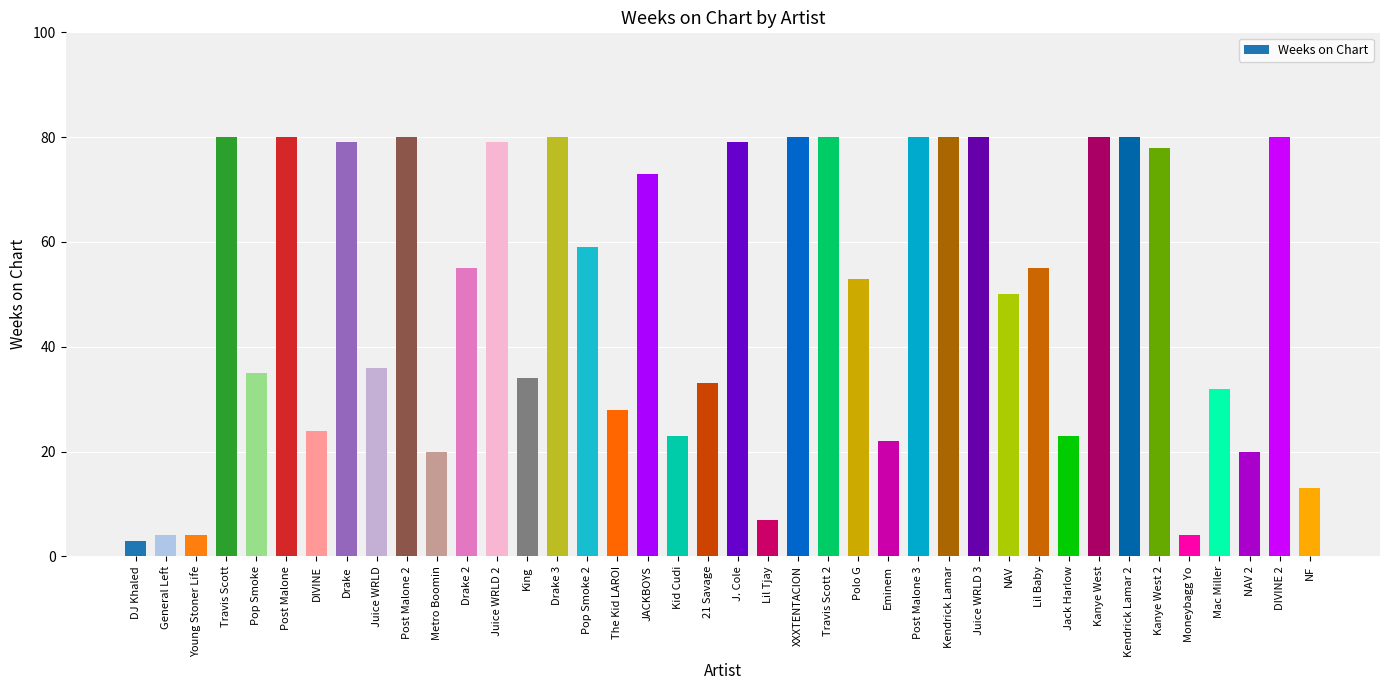

Is it true that the value at Kanye West is 80?

True